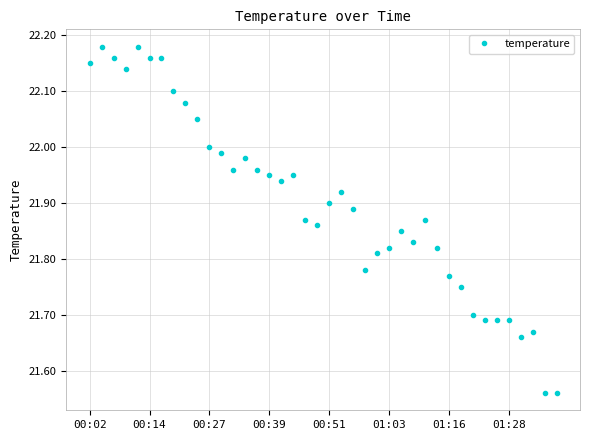

What is the difference between the second highest and minimum values?

0.6